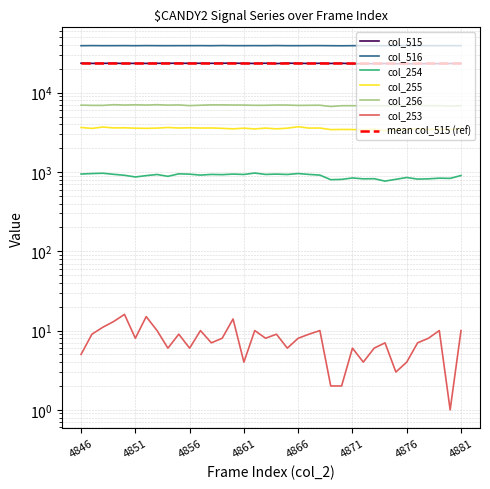

Reading right to left, transcribe all the data shown in this chart.

col_515: 23409	23342	23261	23328	23177	23192	23245	23353	23262	23251	23245	23509	23409	23503	23412	23465	23576	23338	23533	23412	23465	23576	23533	23493	23517	23485	23510	23527	23480	23418	23471	23388	23542	23465	23430	23535
col_516: 39197	39253	39220	39228	39262	39298	39262	39199	39245	39255	39199	39088	39176	39281	39262	39207	39207	39356	39216	39262	39207	39213	39356	39177	39276	39236	39241	39199	39231	39308	39183	39280	39227	39211	39302	39190
col_253: 10	1	10	8	7	4	3	7	6	4	6	2	2	10	9	8	6	9	8	10	4	14	8	7	10	6	9	6	10	15	8	16	13	11	9	5
col_254: 903	831	836	820	814	852	809	768	823	820	841	807	800	914	932	956	931	941	932	970	931	941	926	932	914	939	948	882	930	900	866	909	935	965	956	943
col_255: 3555	3427	3459	3425	3527	3445	3441	3323	3468	3403	3435	3441	3425	3586	3580	3726	3570	3501	3580	3495	3570	3501	3554	3593	3586	3611	3589	3642	3580	3554	3572	3610	3600	3693	3547	3643
col_256: 6853	6785	6865	6849	6914	6927	6855	6844	6858	6844	6858	6855	6703	6954	6941	6916	6988	6997	6941	6937	6988	6997	7026	7029	6954	6876	7012	6976	7061	6989	7041	6991	7063	6917	6926	6973